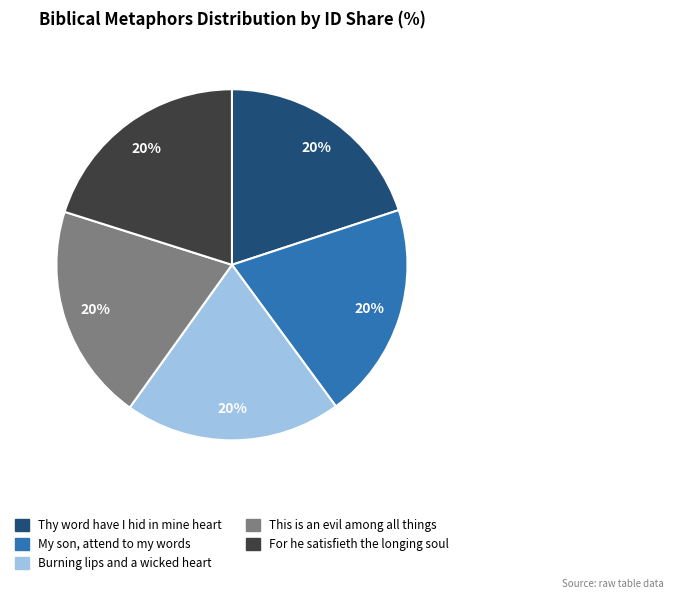

How many slices are in this pie chart?

5